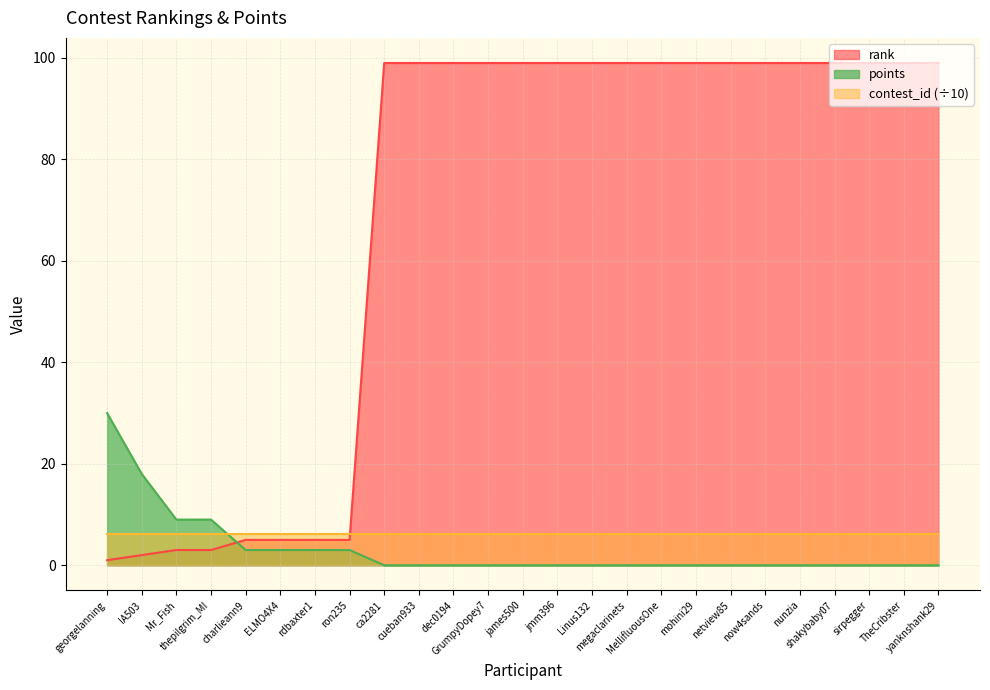

Which series ends up on top after the final intersection of points and contest_id (÷10)?

contest_id (÷10)